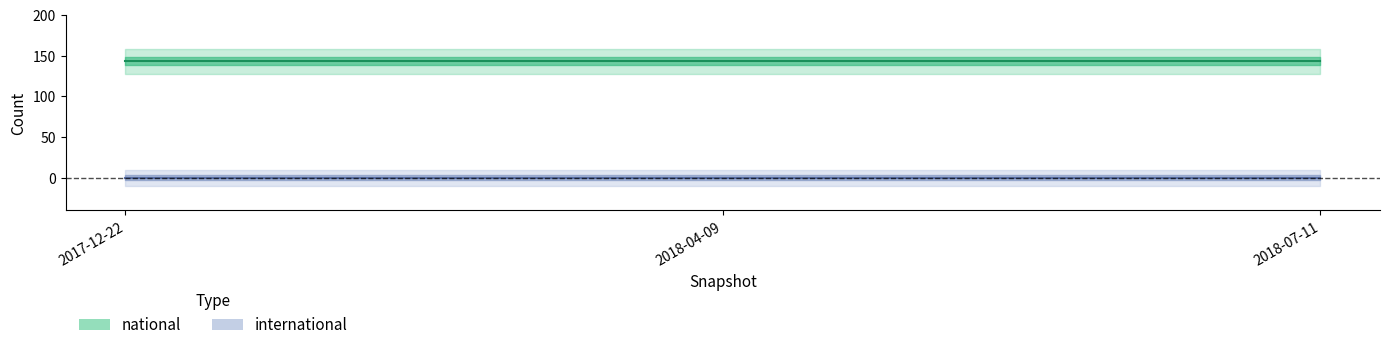

Reading right to left, extract all data points from this chart.

national: 143	143	143
international: 0	0	0